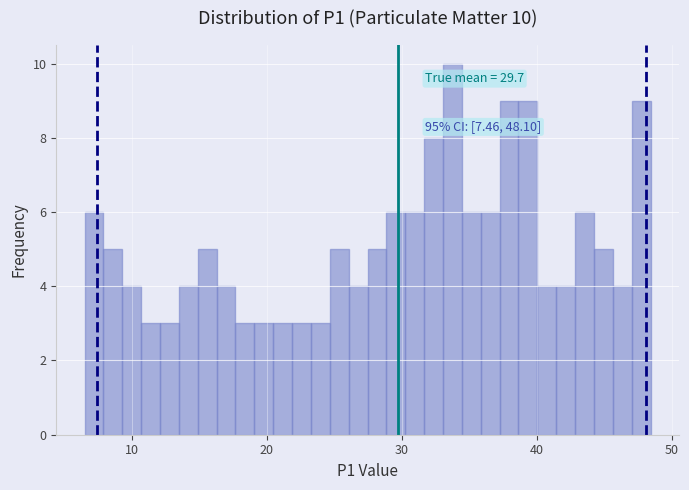

Around what value on the x-axis is the tallest bar? Give the approximate position of its centre, as read against the axis.

34